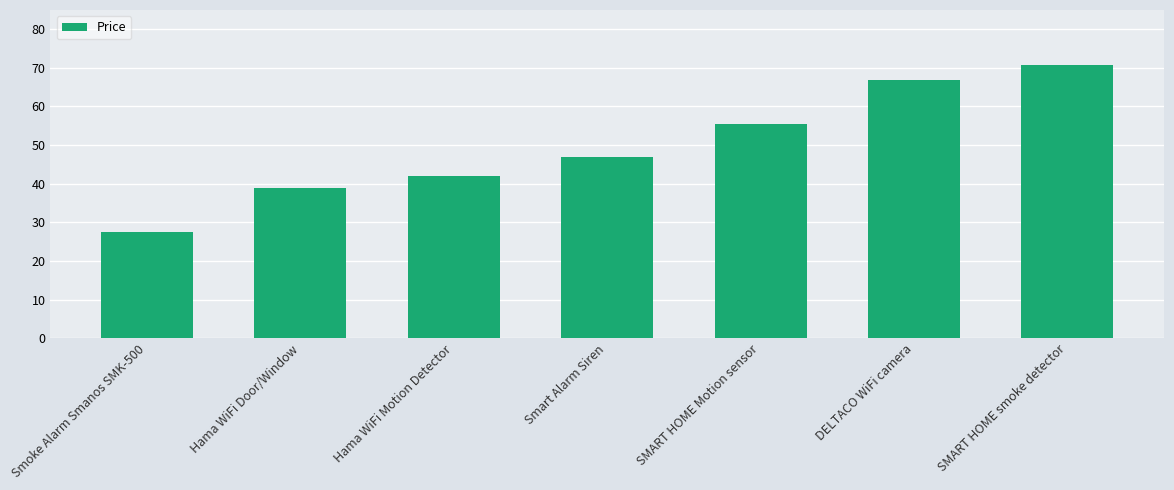

List the labels in order of value, largest first.

SMART HOME smoke detector, DELTACO WiFi camera, SMART HOME Motion sensor, Smart Alarm Siren, Hama WiFi Motion Detector, Hama WiFi Door/Window, Smoke Alarm Smanos SMK-500